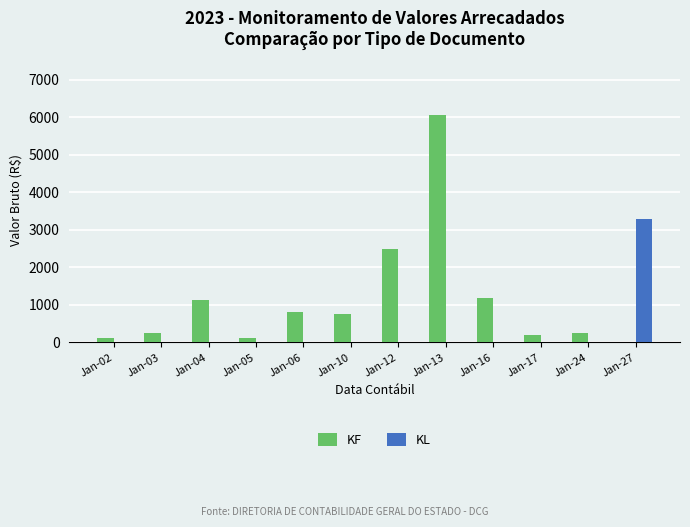

The value of KL at Jan-10 is 1126.8. True or false?

False